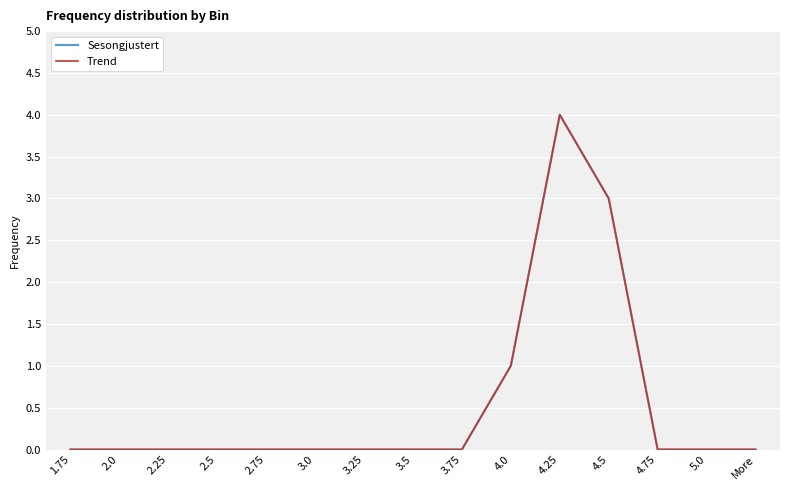

At 3.5, list the series in order from smallest to largest.

Sesongjustert, Trend